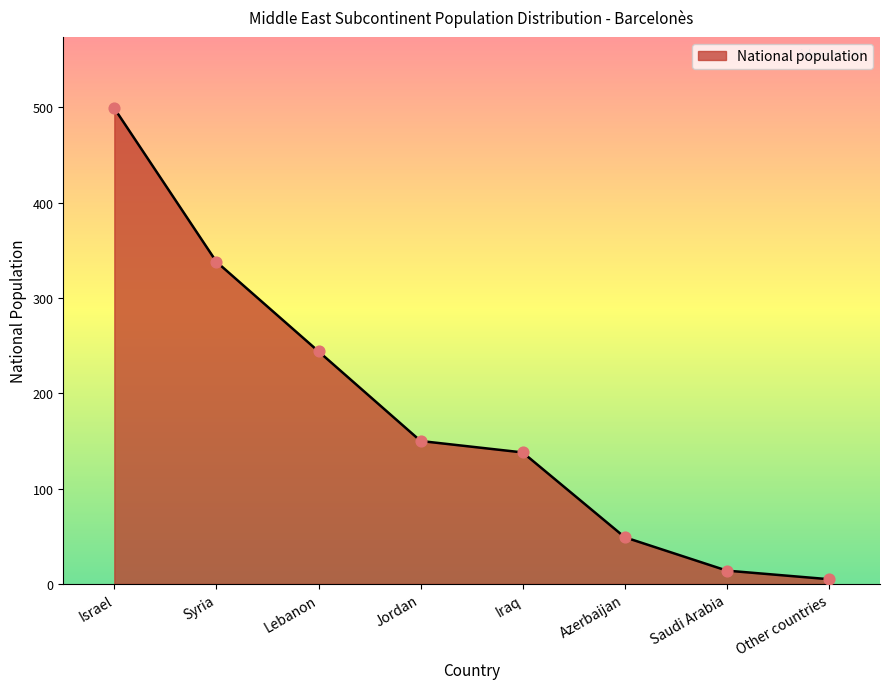

What is the change in value from Lebanon to Azerbaijan?

-195